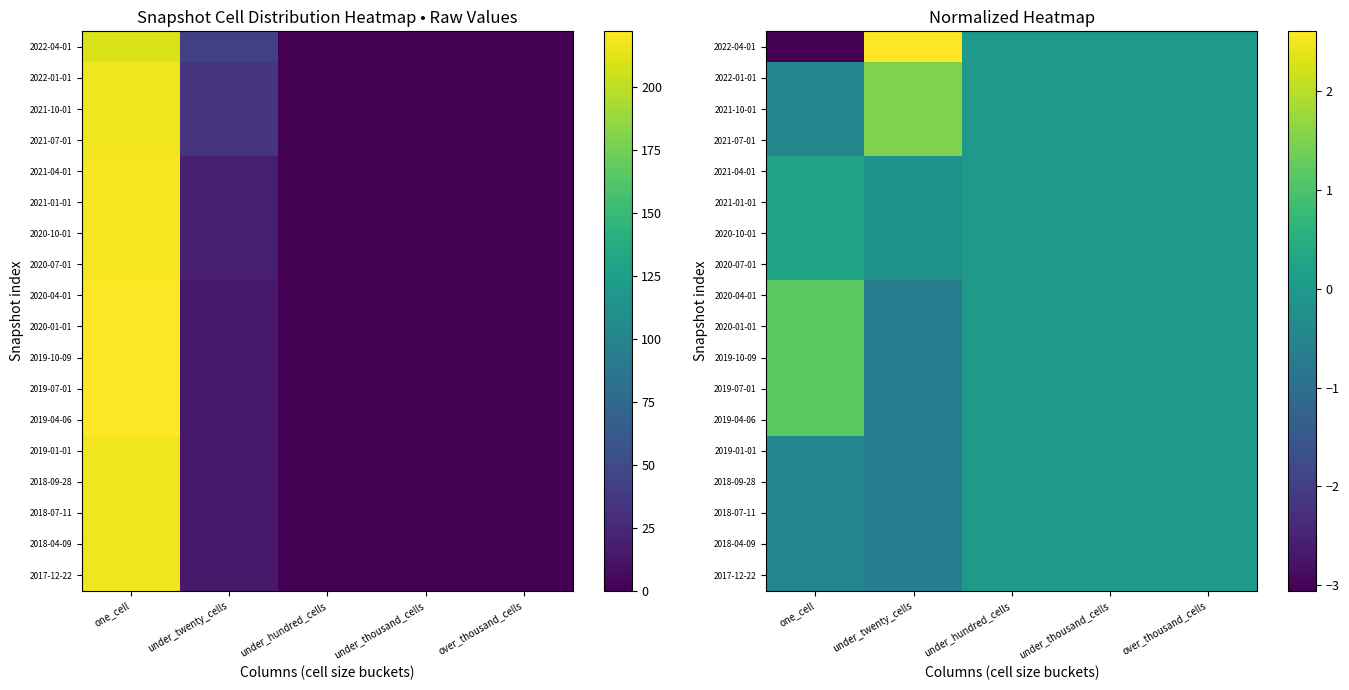

Is the value of 2021-10-01 at under_hundred_cells greater than the value of 2019-07-01 at one_cell?

No